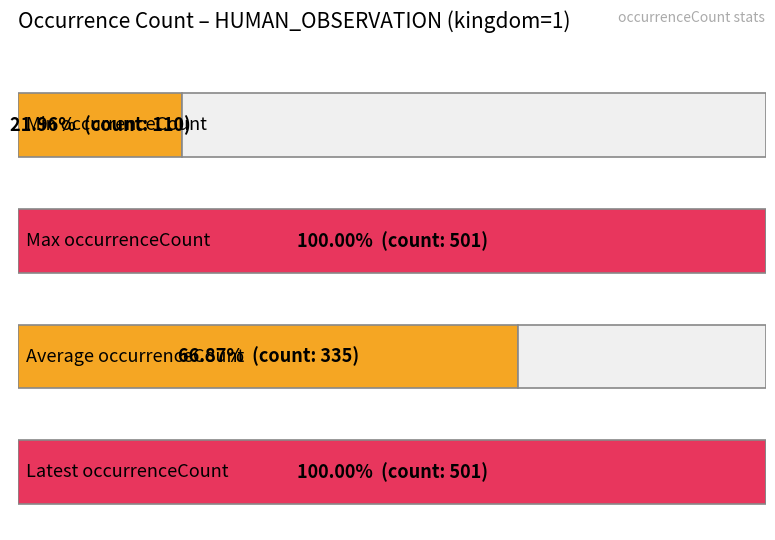

The chart shows a value of 649 at 2021-07-01. True or false?

False